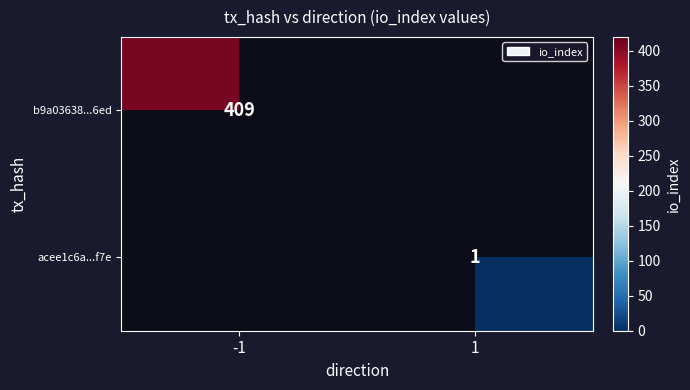

What is the smallest value displayed?

1.0